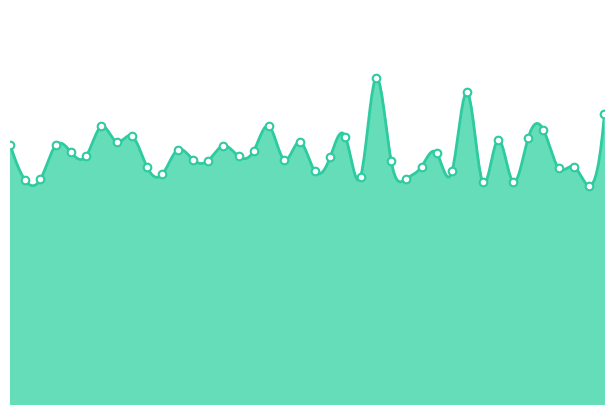

What is the ratio of the value at 00:34 to the value at 01:11?

1.0